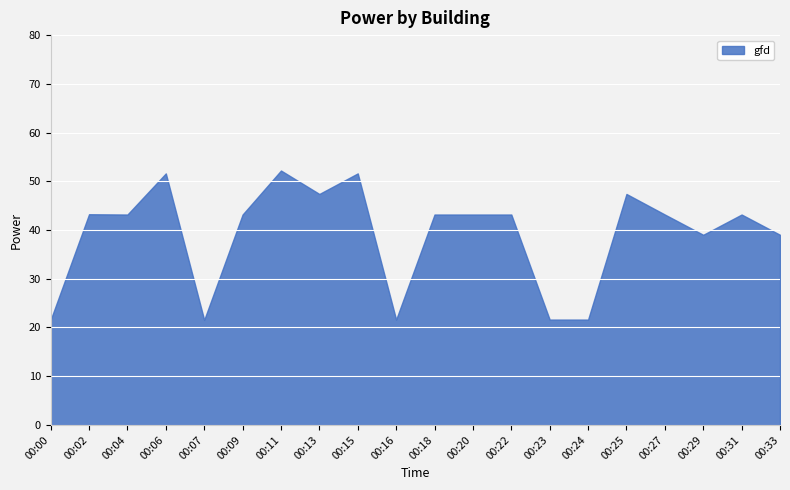

Reading right to left, transcribe all the data shown in this chart.

00:33=39.0	00:31=43.2	00:29=39.0	00:27=43.2	00:25=47.4	00:24=21.6	00:23=21.6	00:22=43.2	00:20=43.2	00:18=43.2	00:16=21.6	00:15=51.6	00:13=47.4	00:11=52.2	00:09=43.2	00:07=21.6	00:06=51.6	00:04=43.2	00:02=43.2	00:00=21.6